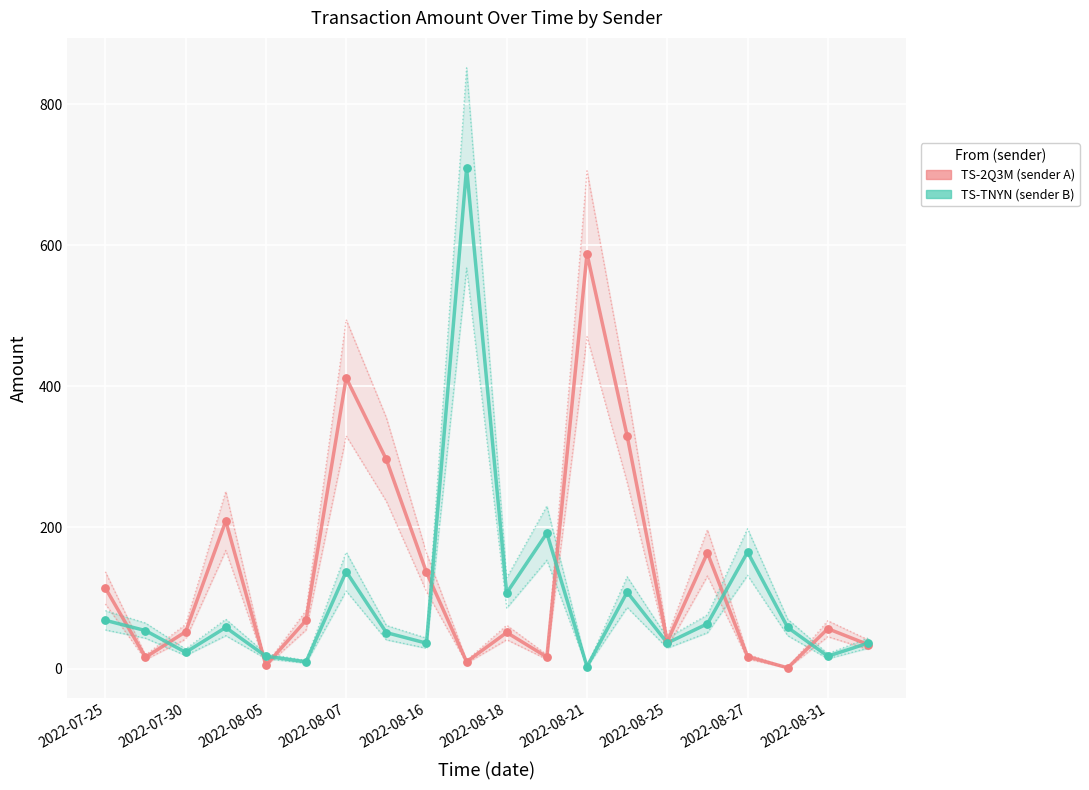

Which series contains the lowest Y value?

TS-2Q3M-HAYU-87G3-ARVKP